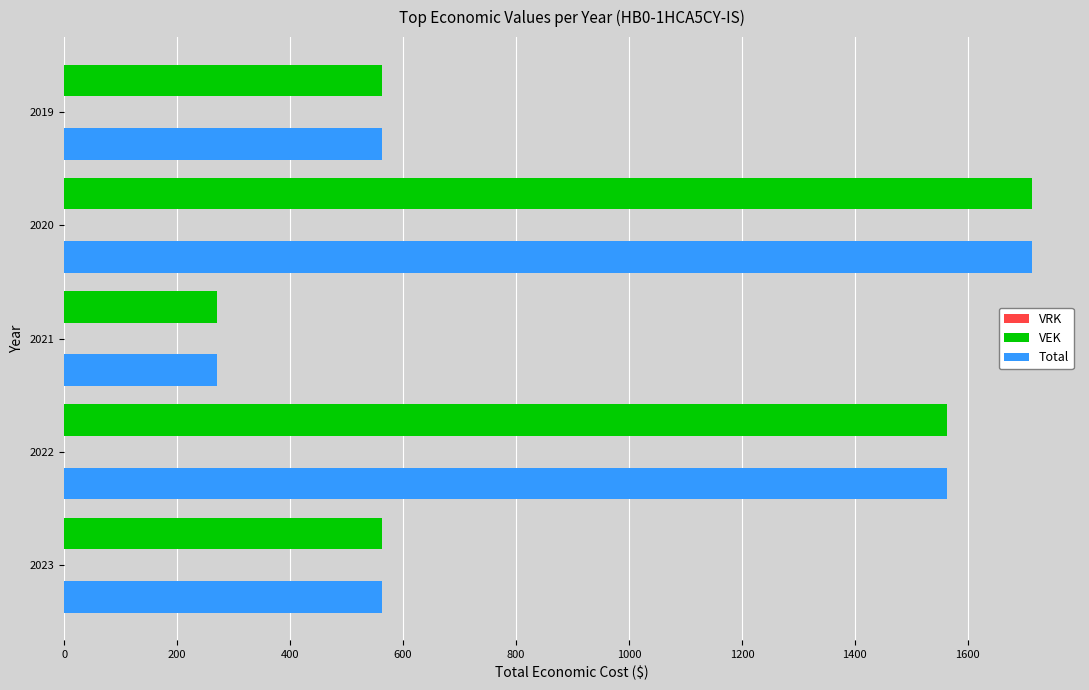

True or false: Total has a value of 762 at 2019.

False